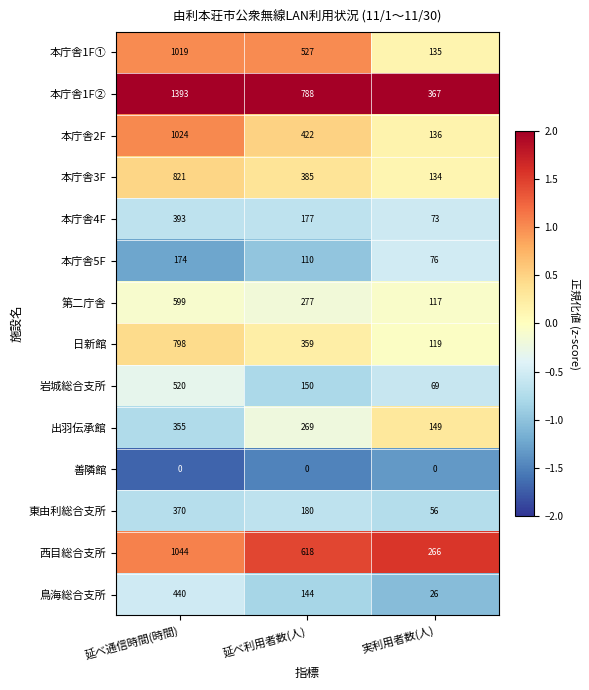

Rank the categories by 本庁舎1F① value from lowest to highest.

実利用者数(人), 延べ利用者数(人), 延べ通信時間(時間)